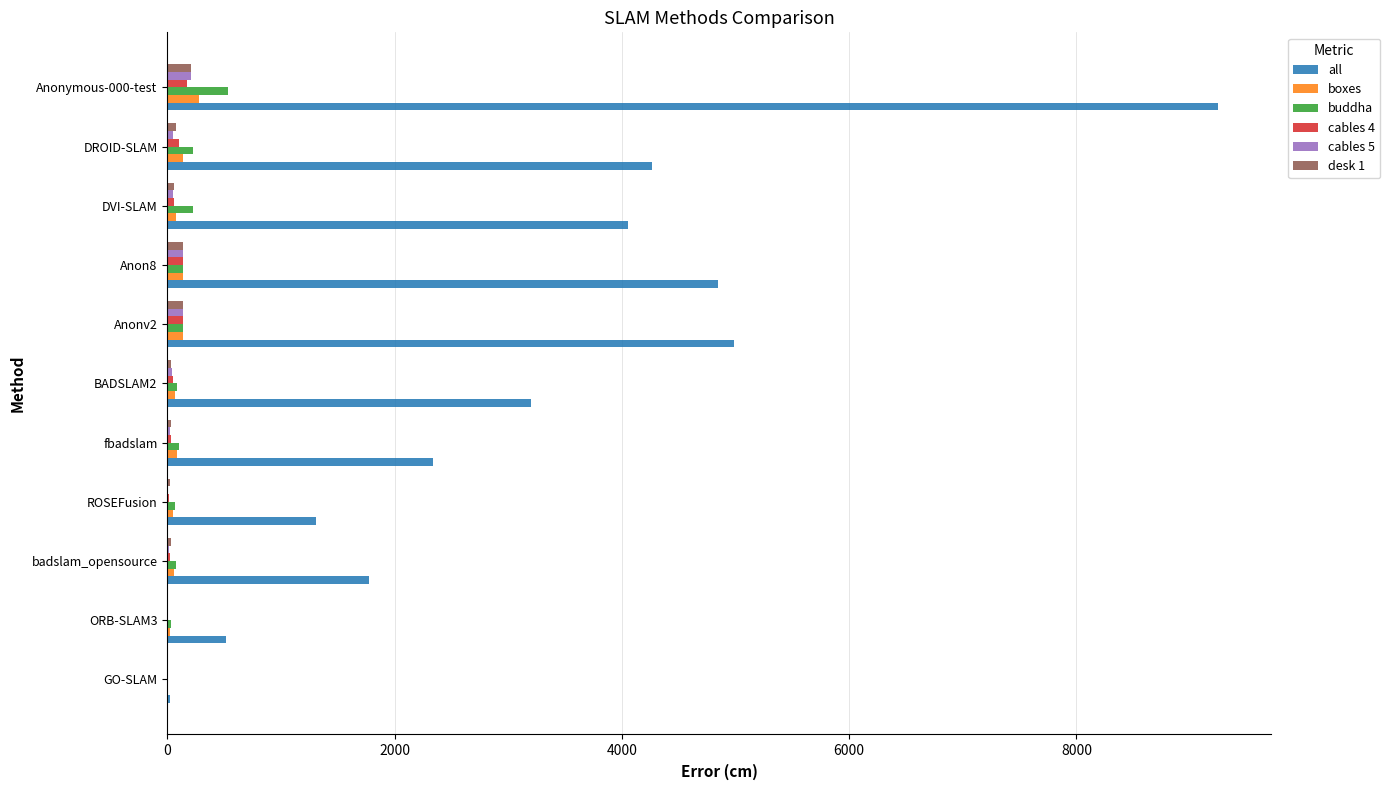

Which series has the largest total across all categories?

all